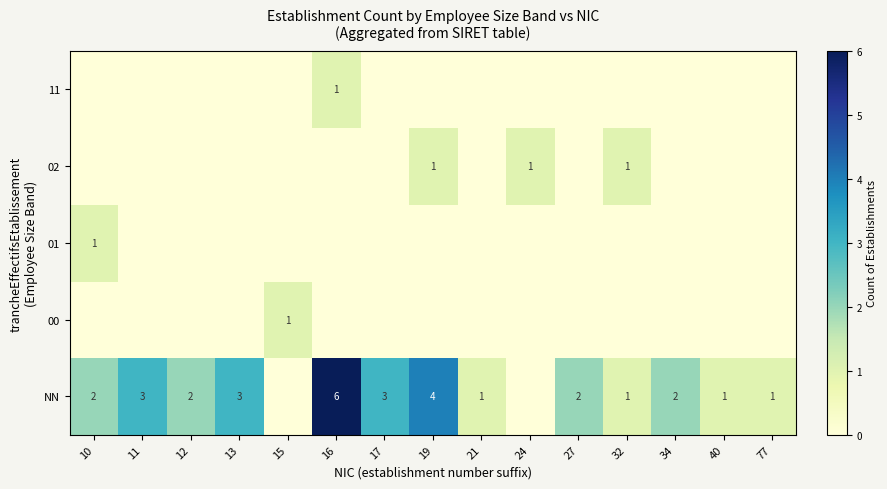

The NN series shows 4 at 19. True or false?

True